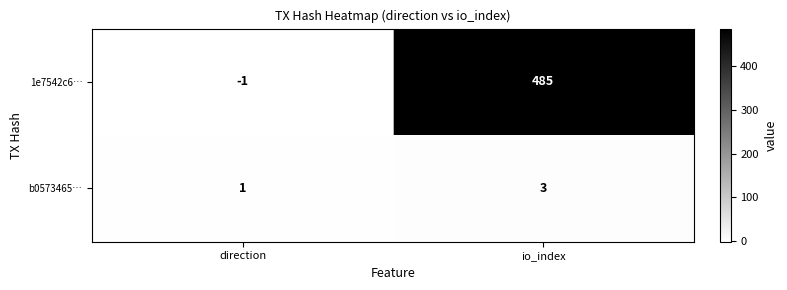

Is it true that b0573465… equals 1 at direction?

True